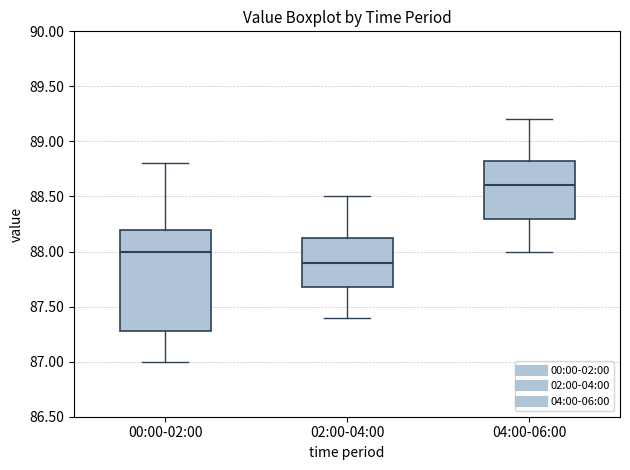

Reading left to right, transcribe this box plot: for each box, give where its median line is, the range the box spans, and where its two whiskers end, as read against the y-axis. The values are not printed on the chart, so give them approximately, as read against the axis.

00:00-02:00: median 88.00, box 87.30 to 88.20, whiskers 87.00 to 88.80
02:00-04:00: median 87.90, box 87.70 to 88.15, whiskers 87.40 to 88.50
04:00-06:00: median 88.60, box 88.30 to 88.85, whiskers 88.00 to 89.20